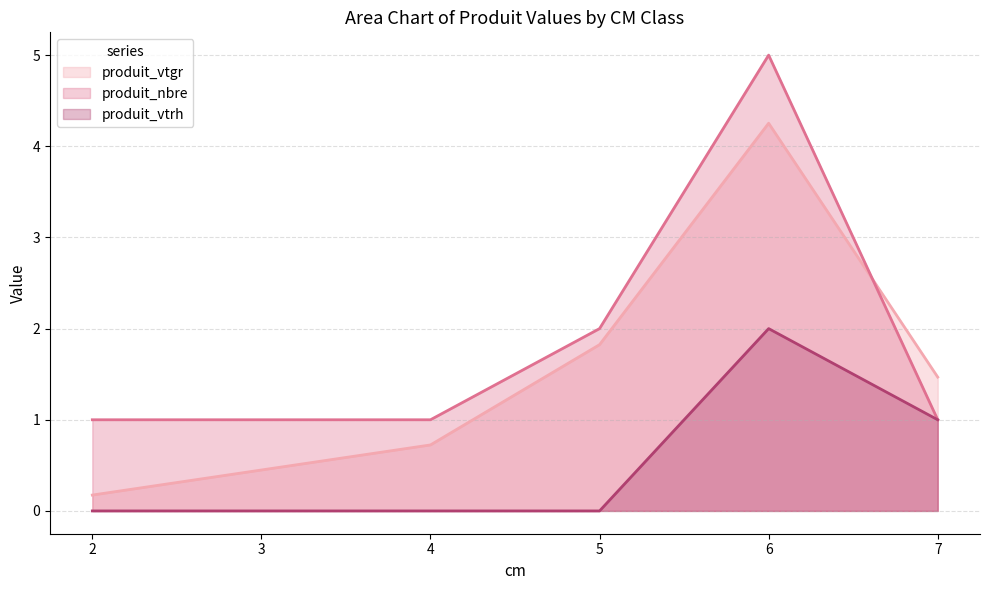

What is the sum of all produit_nbre values?

10.0